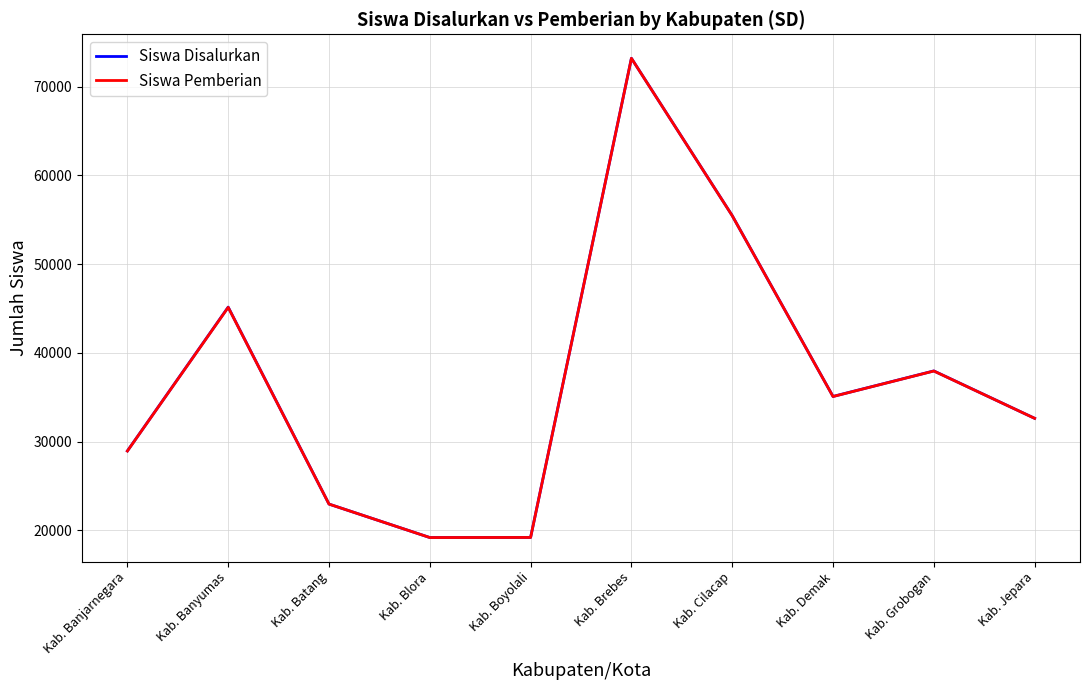

Which series has the largest range (max minus min)?

Siswa Disalurkan